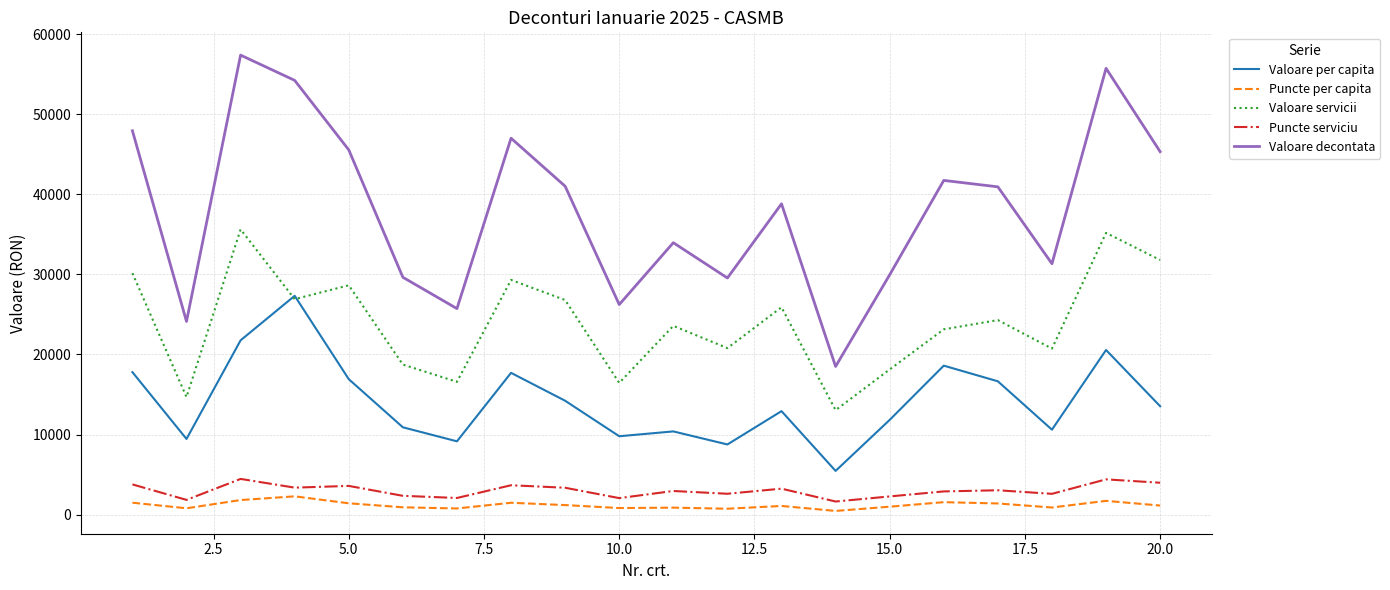

What is the lowest value of the Valoare per capita series?

5456.0